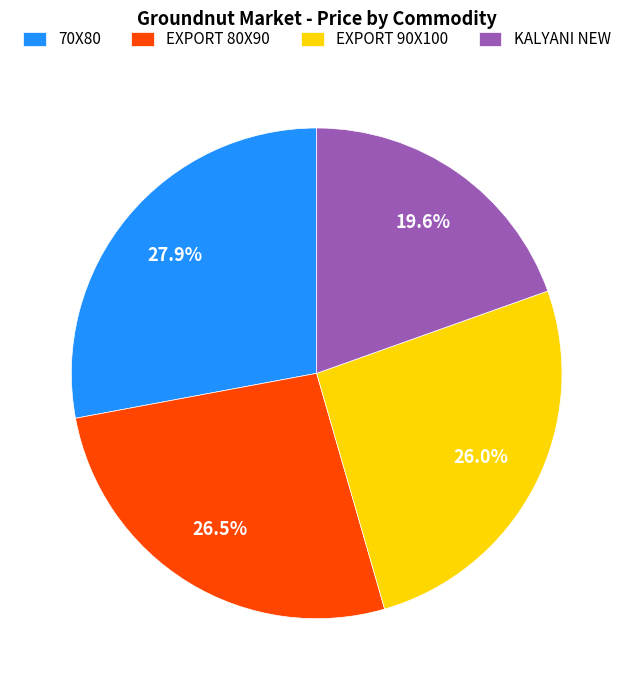

Does EXPORT 80X90 account for over 50% of the chart?

No